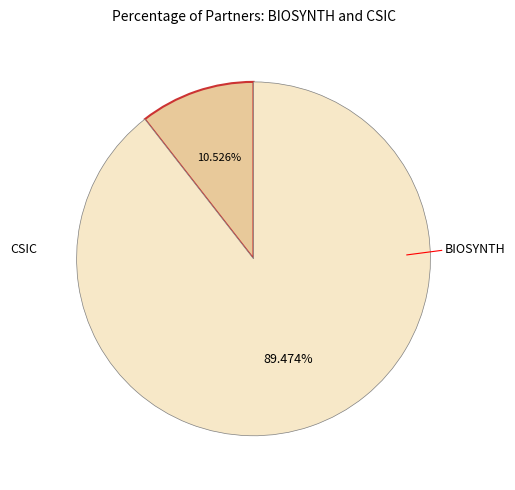

Is there any slice that represents more than half of the pie?

Yes